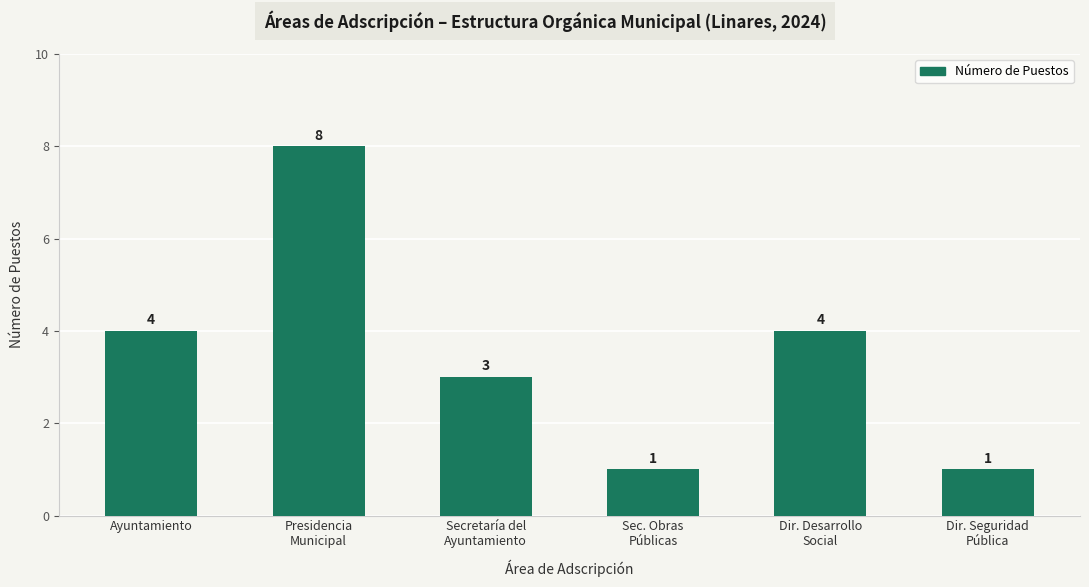

How many values are between 1 and 4?

5